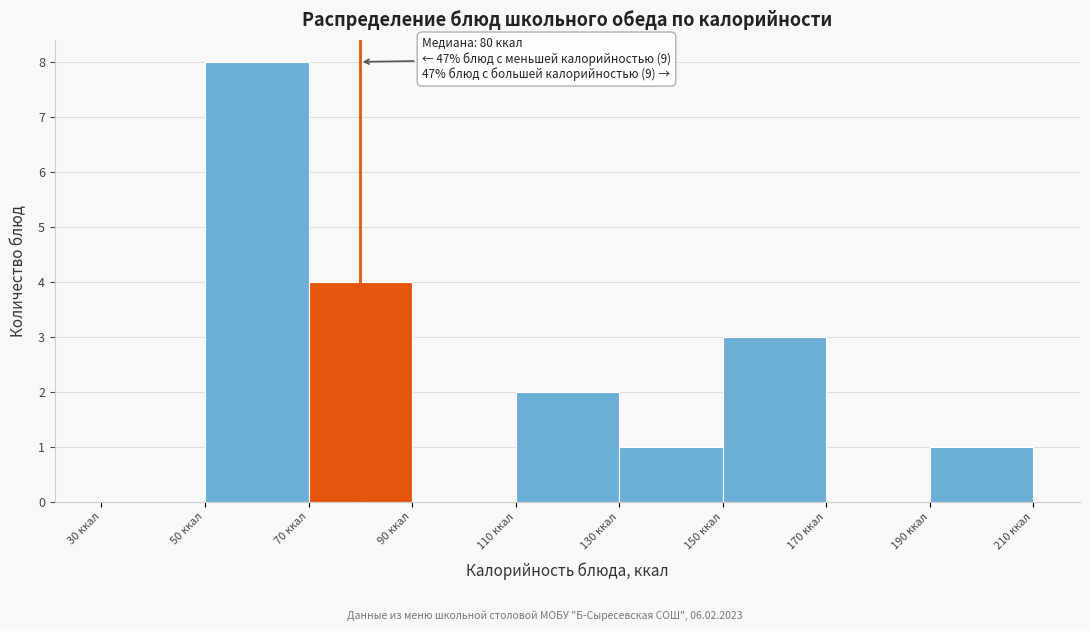

Over which range of the x-axis is the bar tallest?

50 to 70